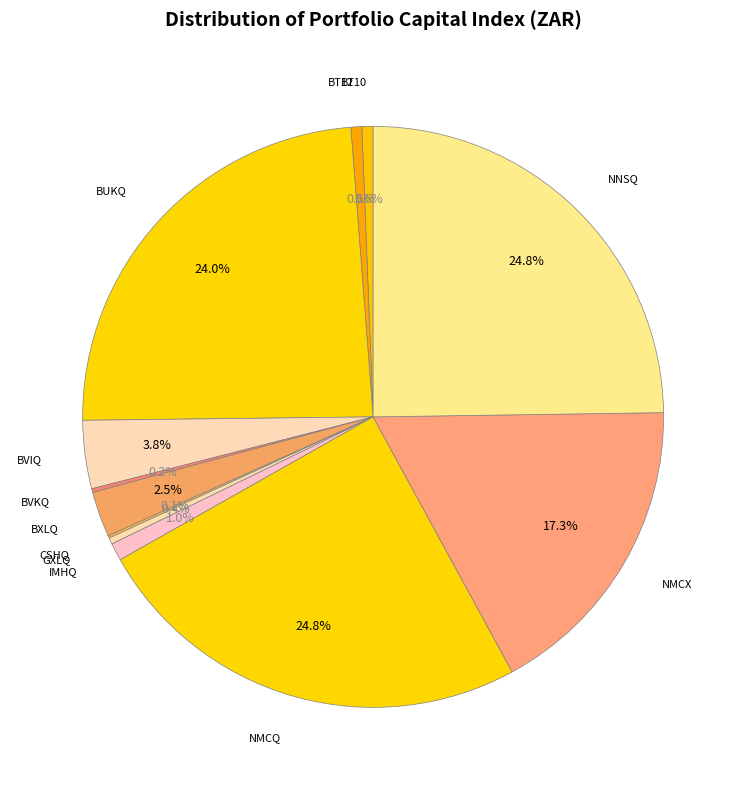

What portion of the pie excludes BT12?

99.4%